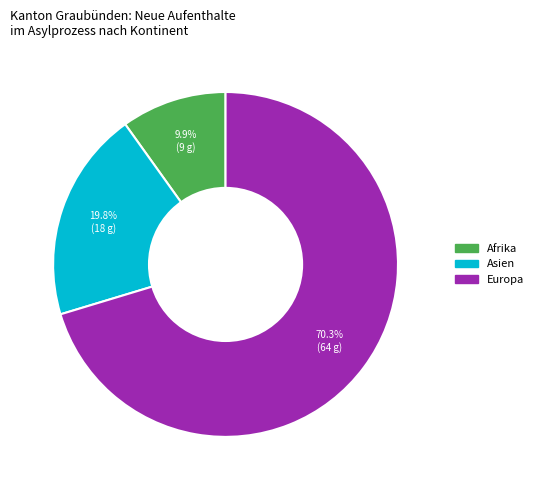

Is there a majority slice in this chart?

Yes